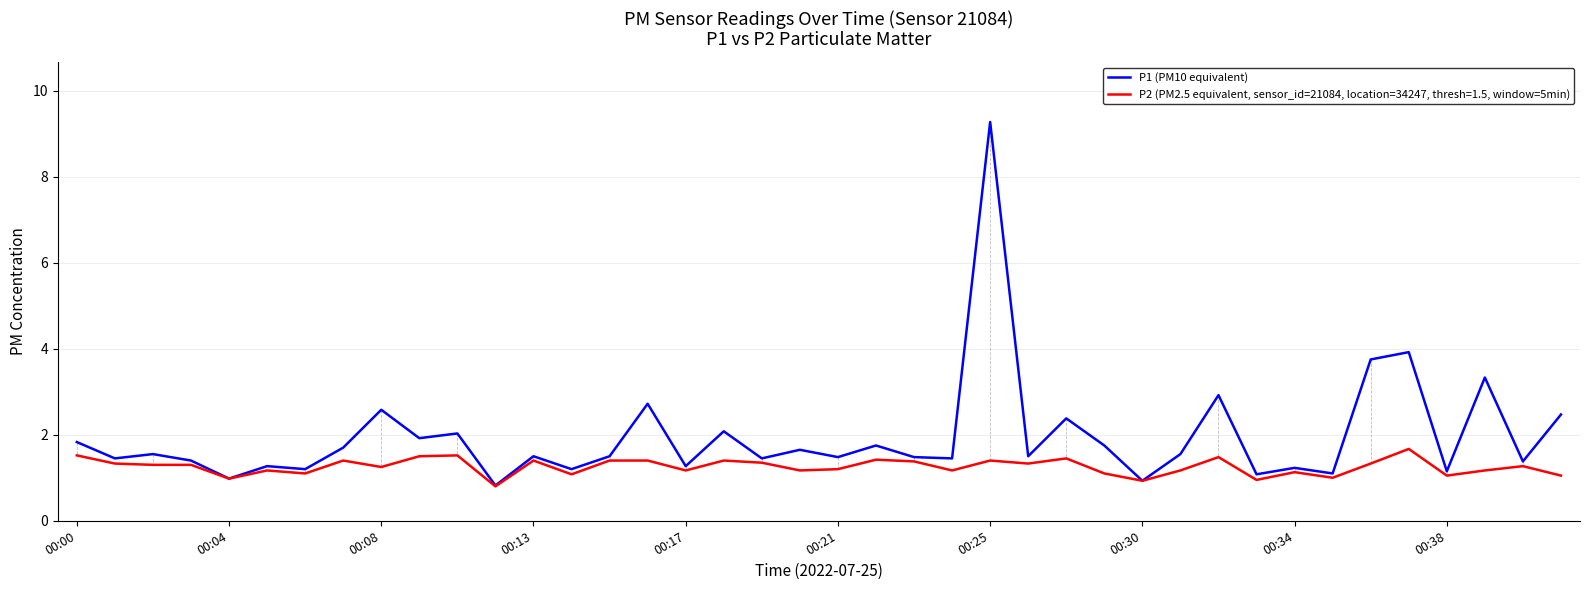

Which series has the widest spread of values?

P1 (PM10 equivalent)